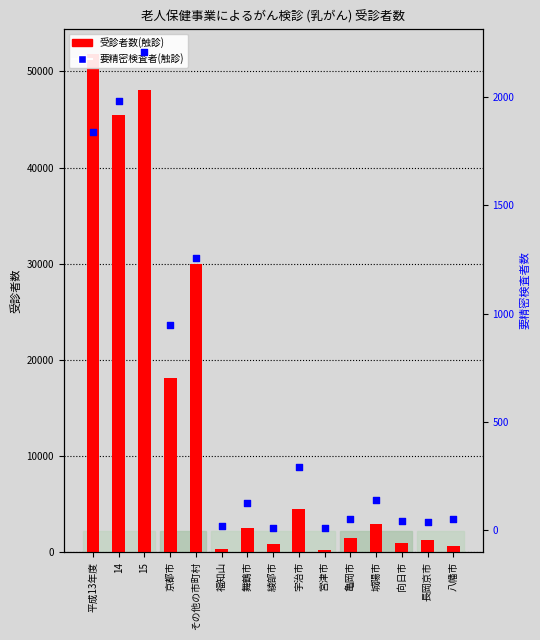

At how many categories does at least one series exceed 47233?

2